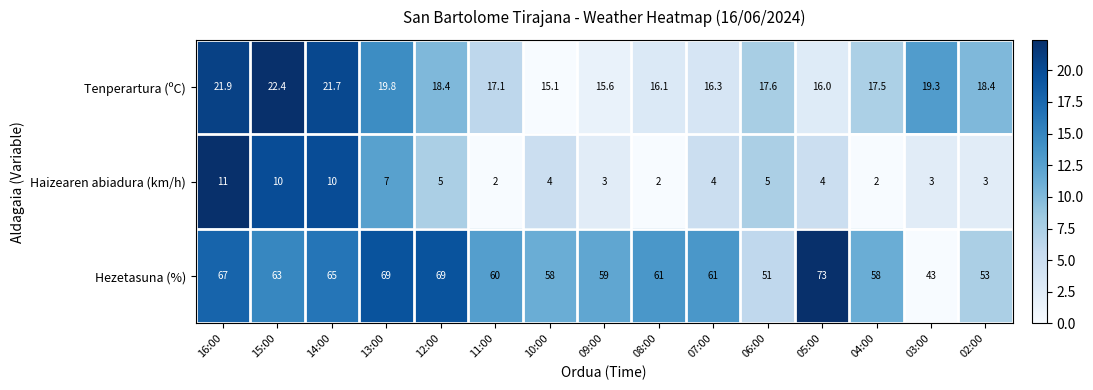

What is the sum of all Tenperartura (ºC) values?

273.2